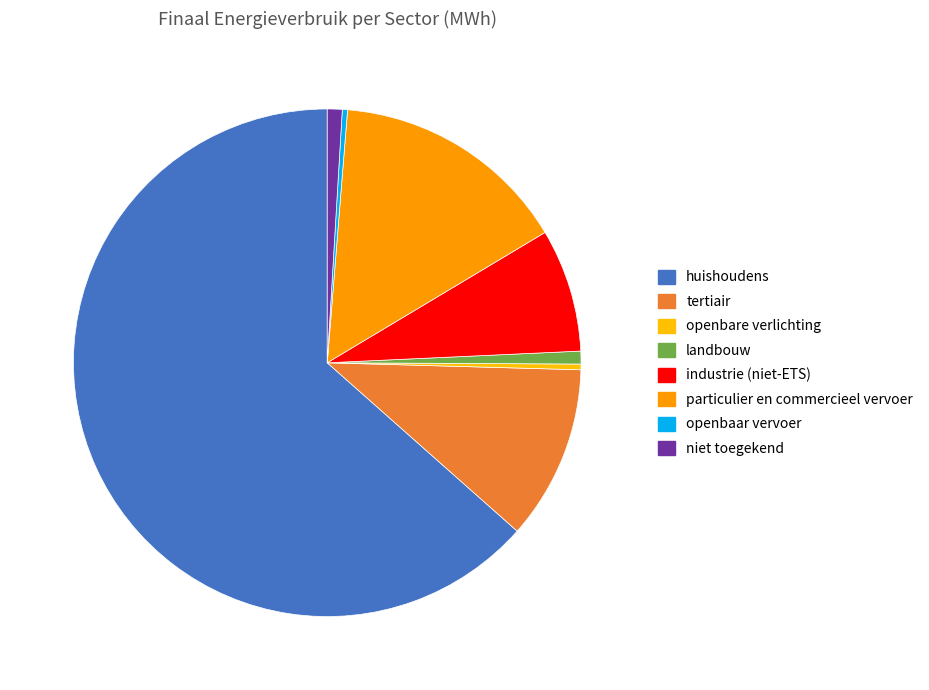

How many segments does this pie chart have?

8